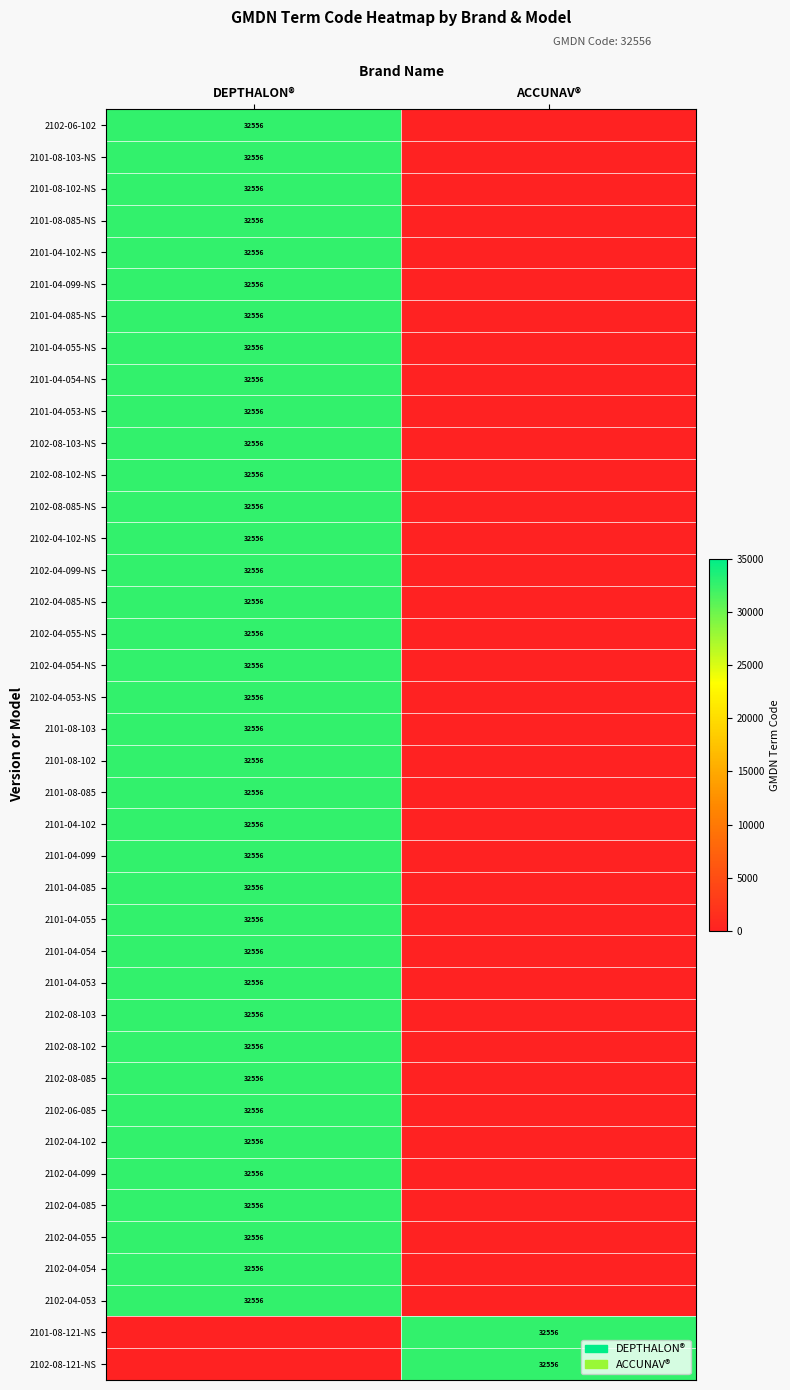

Which has a higher value, DEPTHALON® or ACCUNAV®?

DEPTHALON®